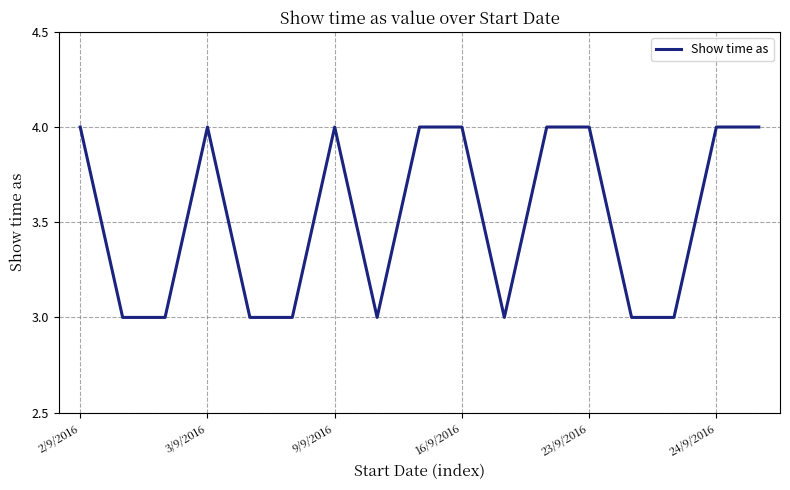

What is the minimum value shown in the chart?

3